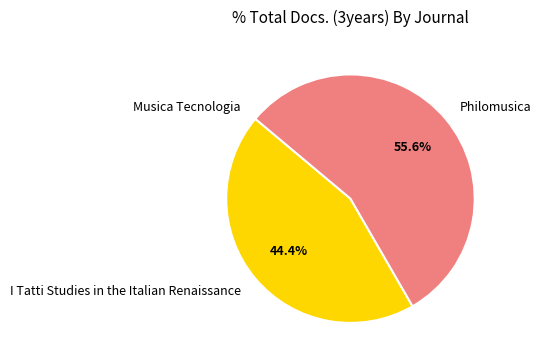

True or false: Philomusica accounts for 56% of the total.

True